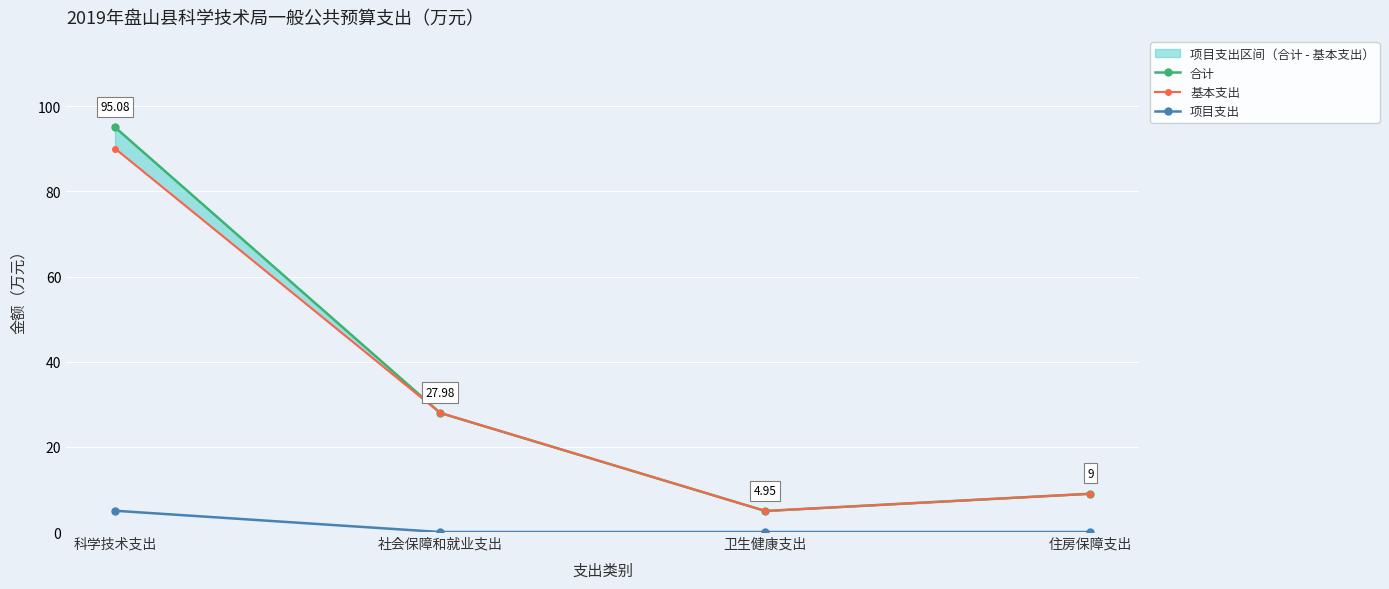

What is the total value across all series at 科学技术支出?

190.2